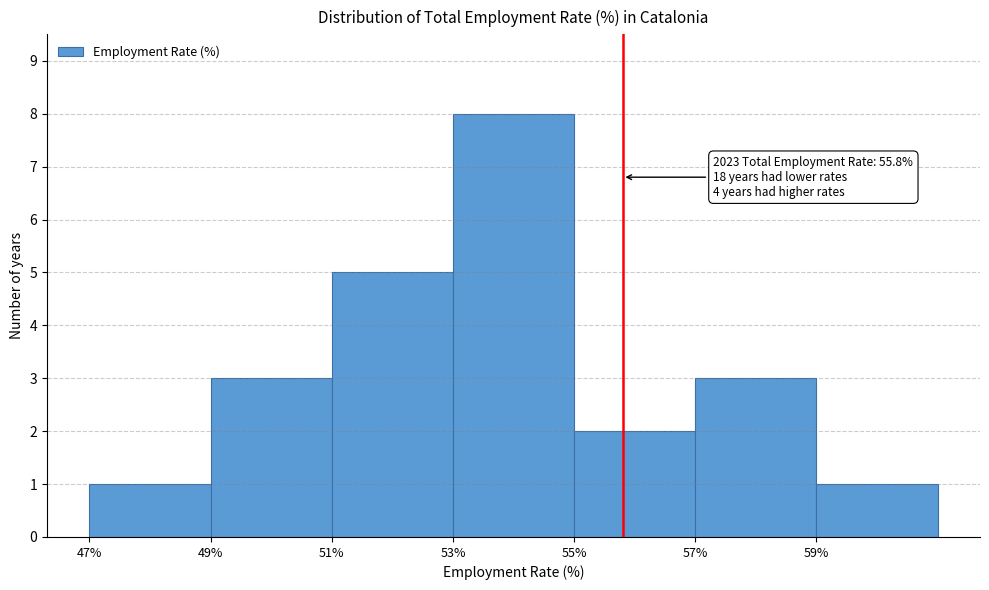

Which range on the x-axis has the tallest bar?

53 to 55